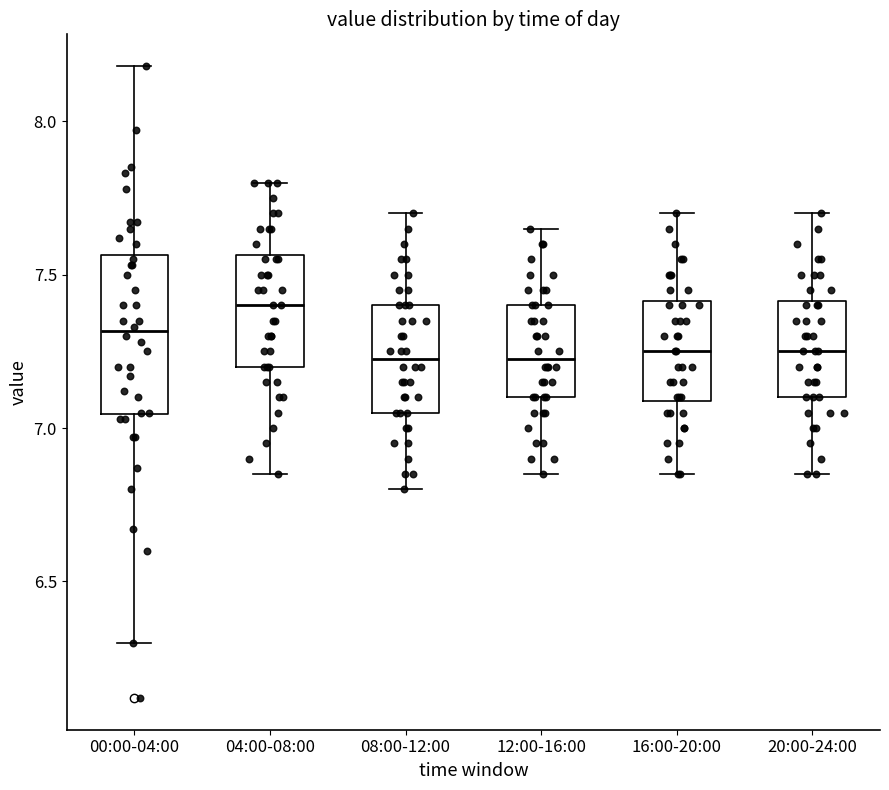

Reading left to right, transcribe this box plot: for each box, give where its median line is, the range the box spans, and where its two whiskers end, as read against the y-axis. The values are not printed on the chart, so give them approximately, as read against the axis.

00:00-04:00: median 7.30, box 7.05 to 7.55, whiskers 6.30 to 8.20
04:00-08:00: median 7.40, box 7.20 to 7.55, whiskers 6.85 to 7.80
08:00-12:00: median 7.25, box 7.05 to 7.40, whiskers 6.80 to 7.70
12:00-16:00: median 7.25, box 7.10 to 7.40, whiskers 6.85 to 7.65
16:00-20:00: median 7.25, box 7.10 to 7.40, whiskers 6.85 to 7.70
20:00-24:00: median 7.25, box 7.10 to 7.40, whiskers 6.85 to 7.70